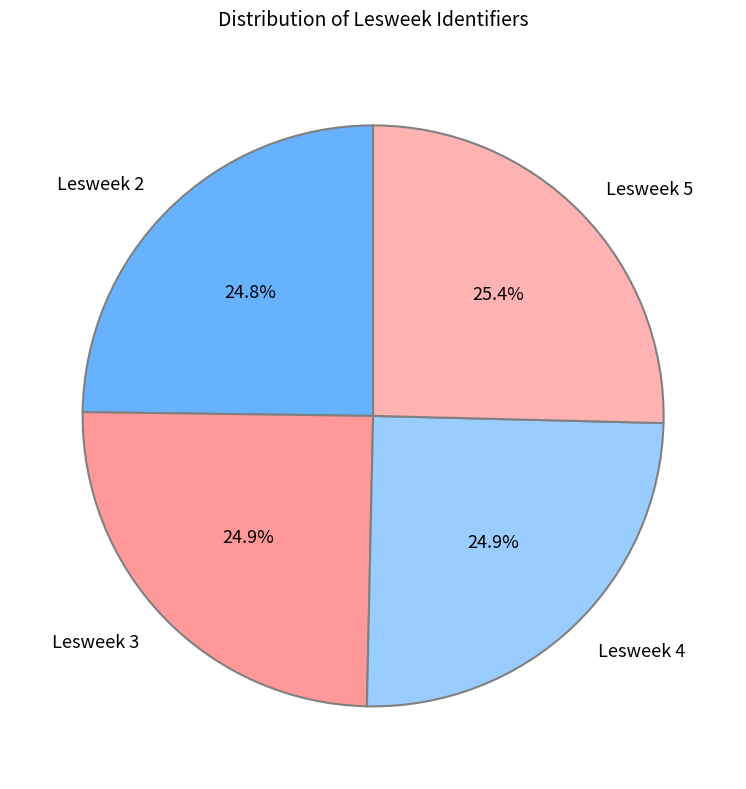

How many slices are in this pie chart?

4